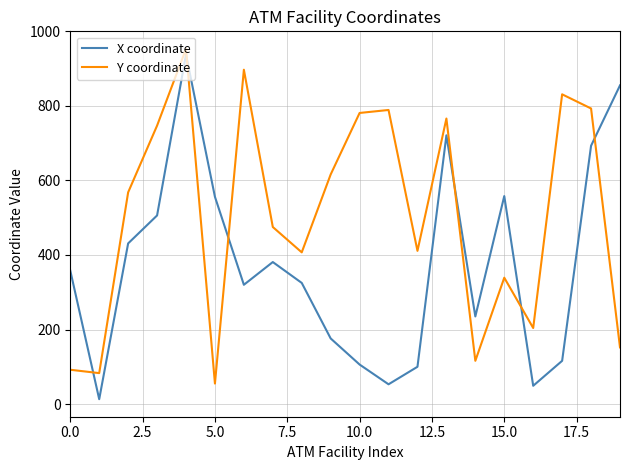

What is the difference between the maximum and minimum values in the X coordinate series?

925